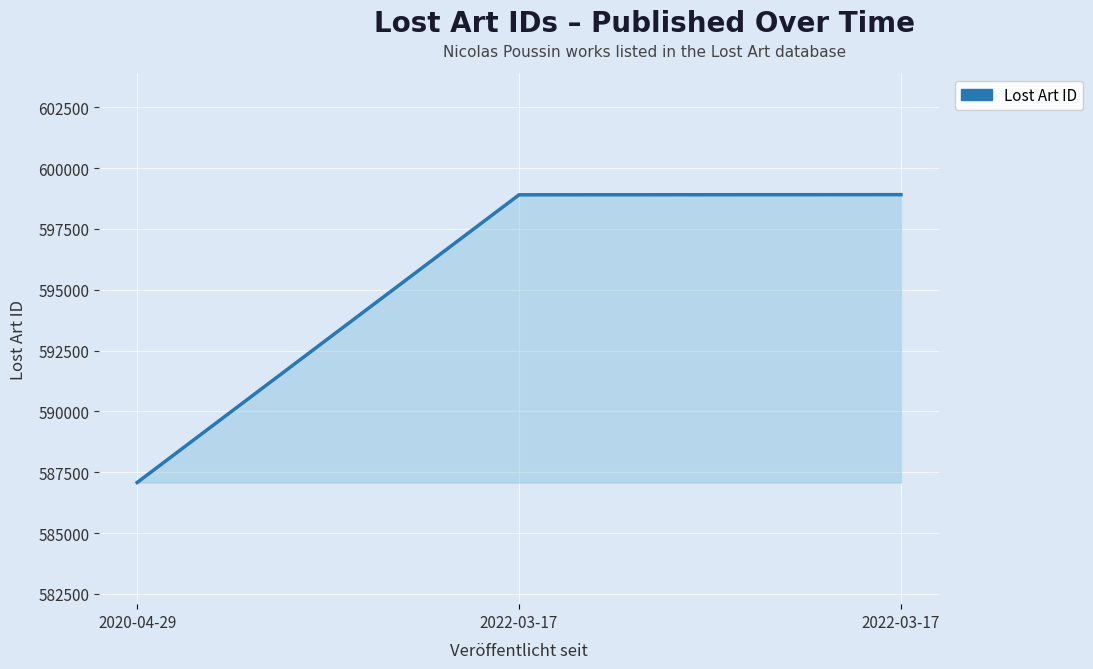

What is the greatest value displayed?

598908